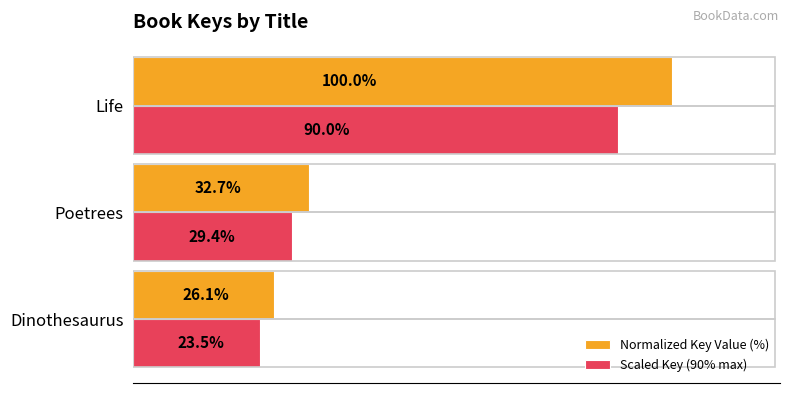

Which category has the lowest value in the Normalized Key Value (%) series?

Dinothesaurus